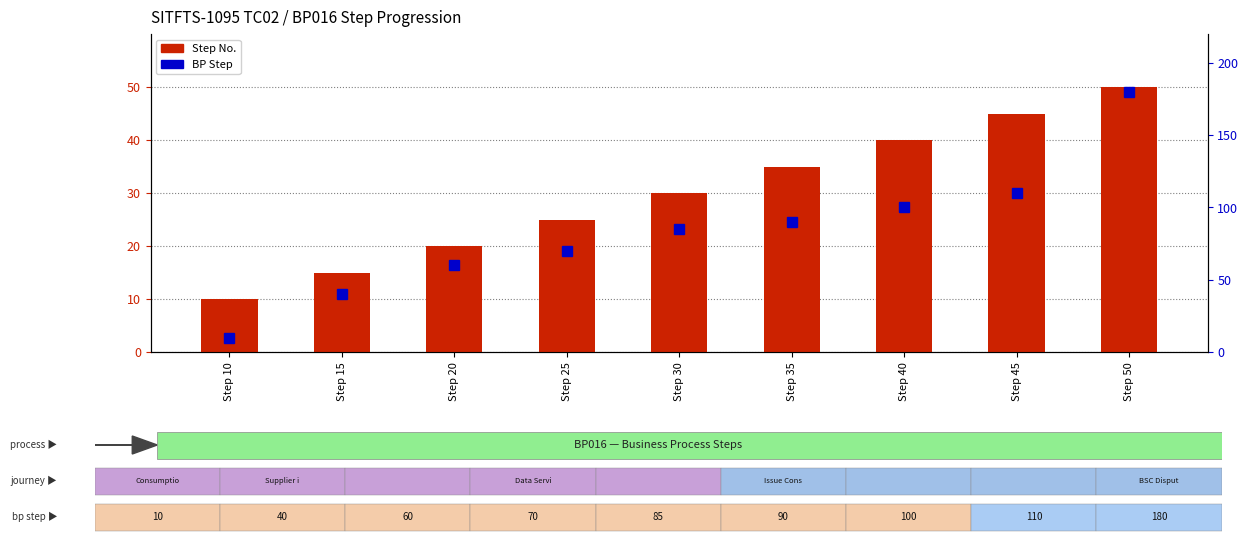

What is the difference between the second highest and minimum values in the BP Step series?

100